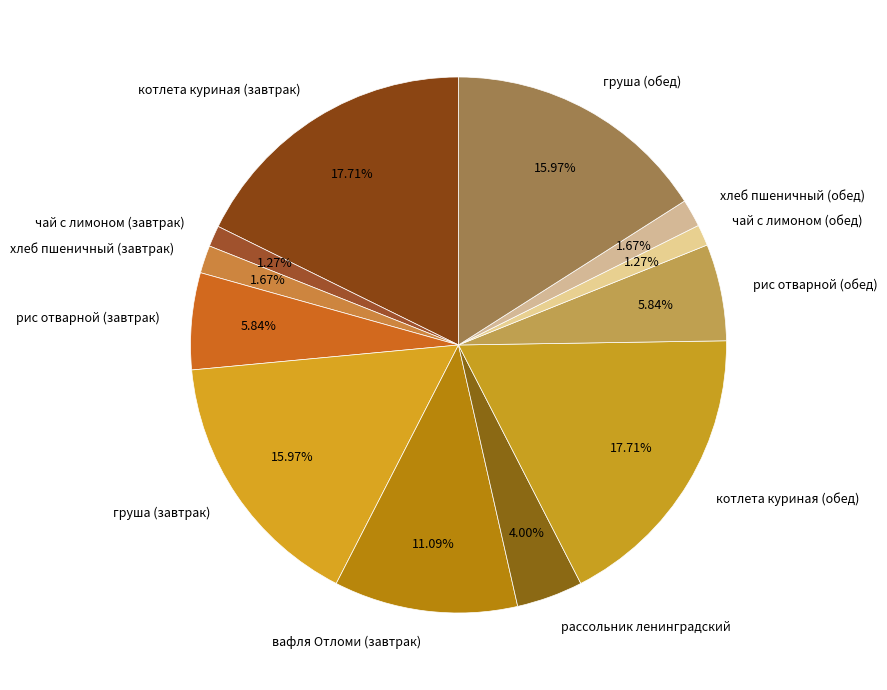

To the nearest percent, what is the average slice percentage?

8%